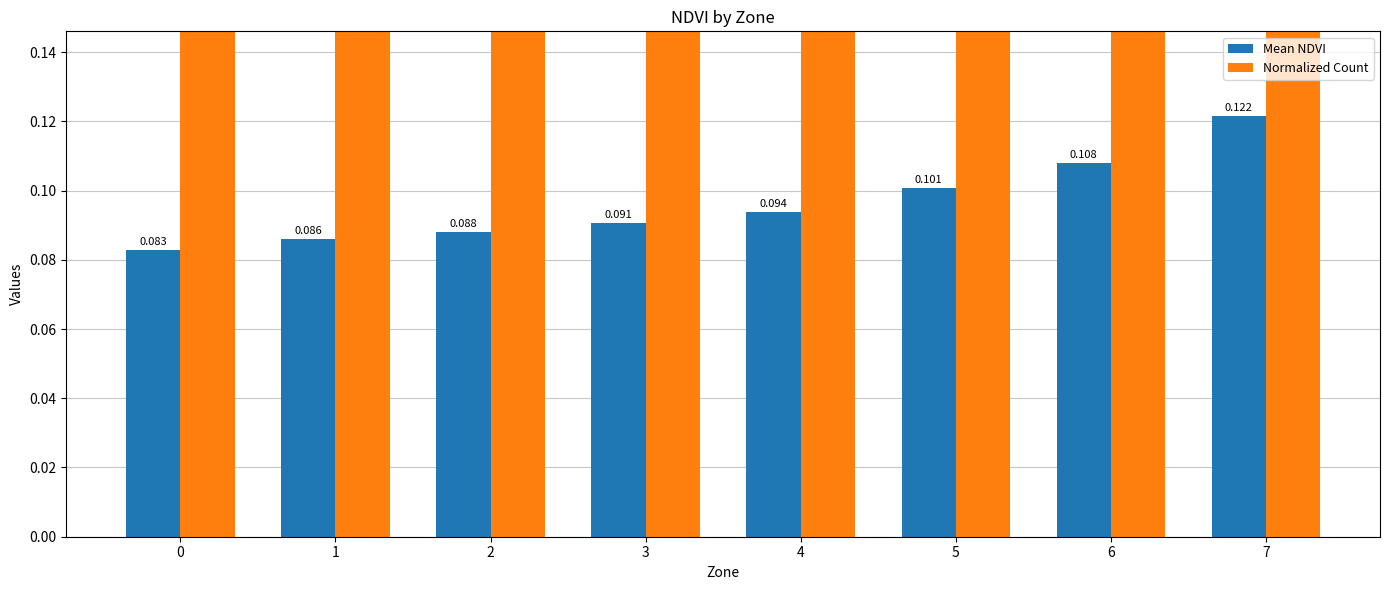

Reading left to right, extract all data points from this chart.

Mean NDVI: 0=0.1	1=0.1	2=0.1	3=0.1	4=0.1	5=0.1	6=0.1	7=0.1
Normalized Count: 0=0.2	1=0.2	2=0.2	3=0.3	4=1.0	5=0.6	6=0.2	7=0.4